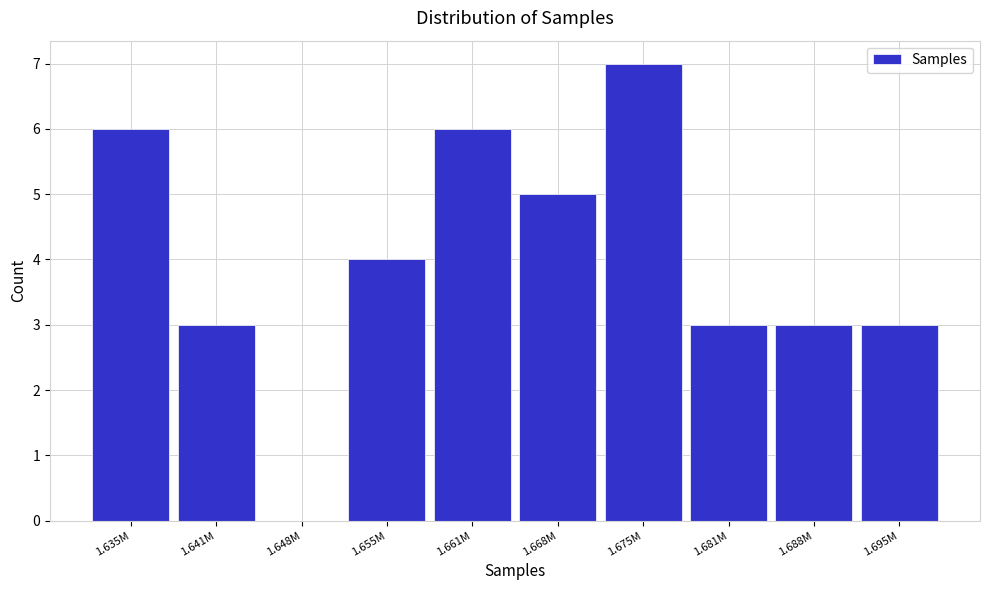

Reading left to right, transcribe all the data shown in this chart.

1.635M=6	1.641M=3	1.648M=0	1.655M=4	1.661M=6	1.668M=5	1.675M=7	1.681M=3	1.688M=3	1.695M=3